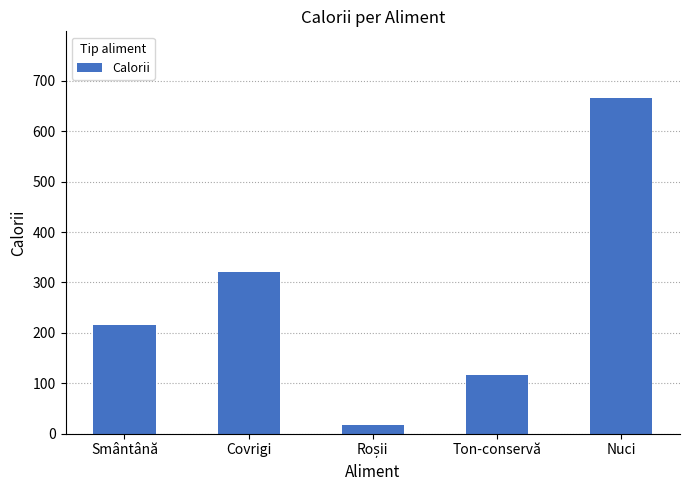

How many values are below 216?

2